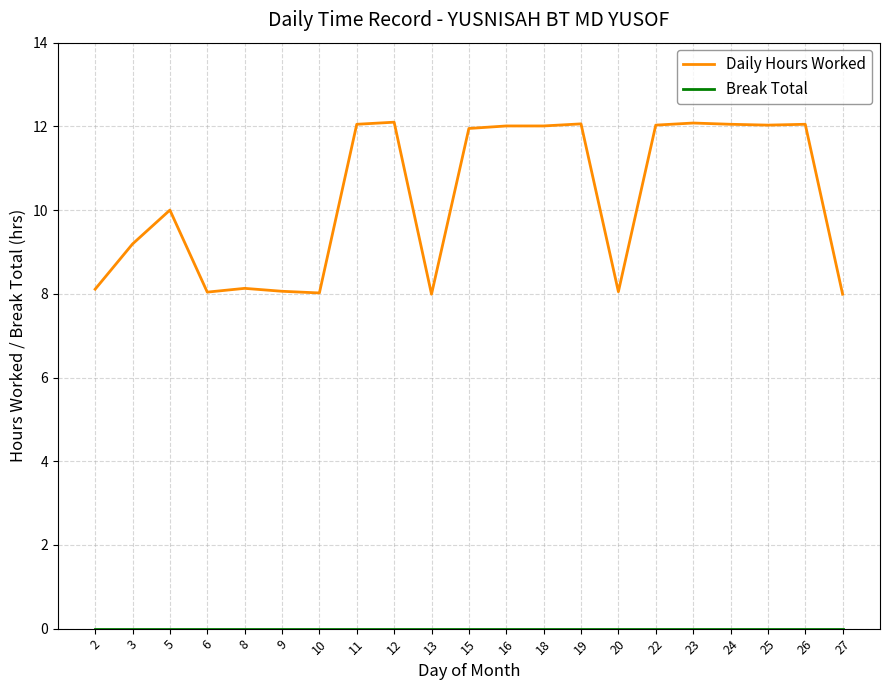

What is the difference between the Daily Hours Worked values at 25 and 8?

3.9